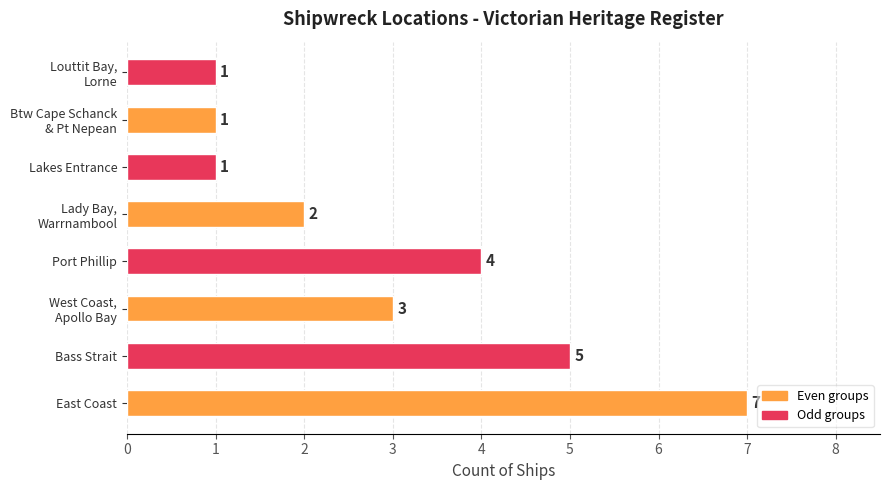

Reading bottom to top, list all the values displayed in this chart.

7	5	3	4	2	1	1	1